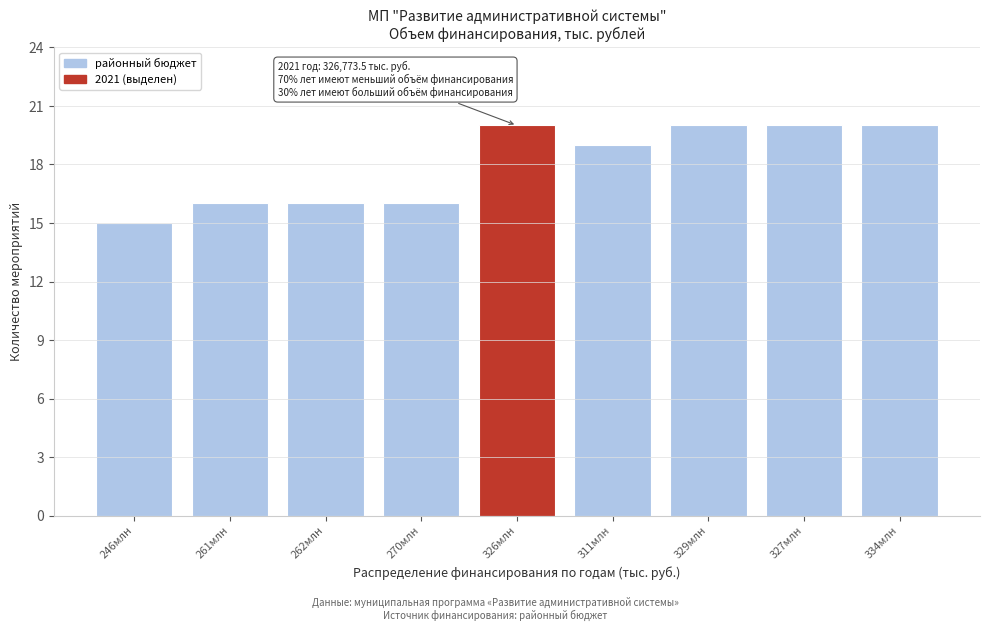

Reading left to right, extract all data points from this chart.

246млн=15	261млн=16	262млн=16	270млн=16	326млн=20	311млн=19	329млн=20	327млн=20	334млн=20